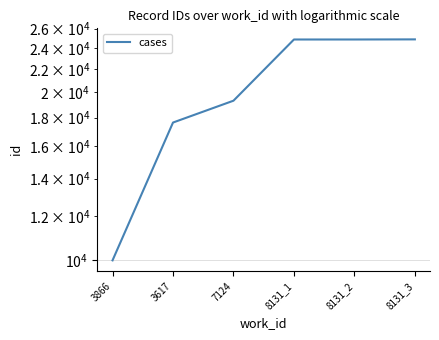

Does the chart display data point markers on the line(s)?

No